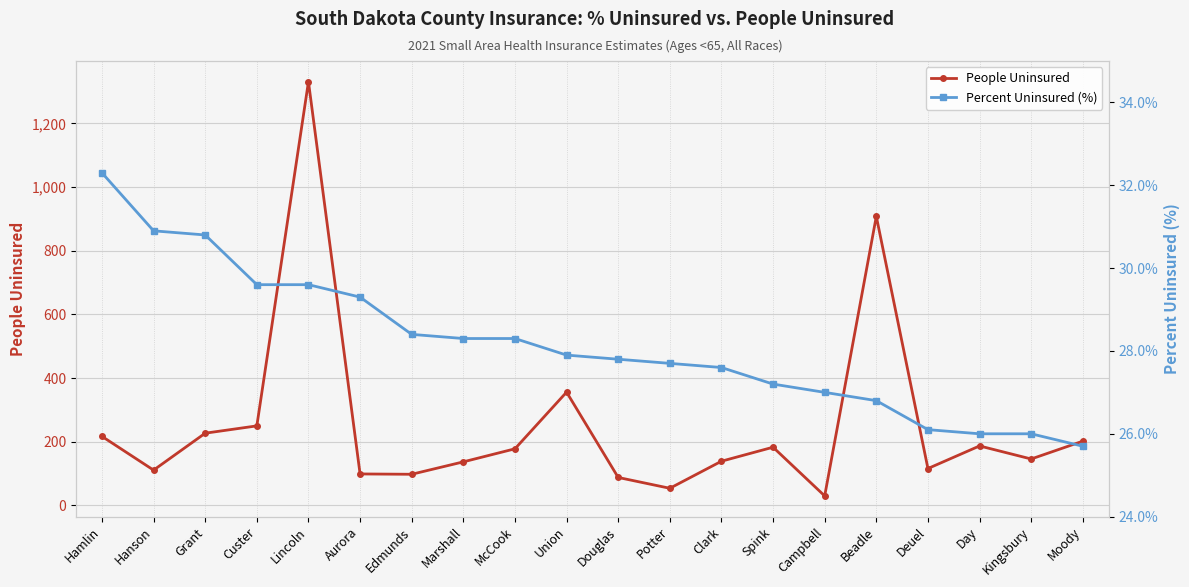

What is the difference between the highest and lowest values at Beadle?

881.2